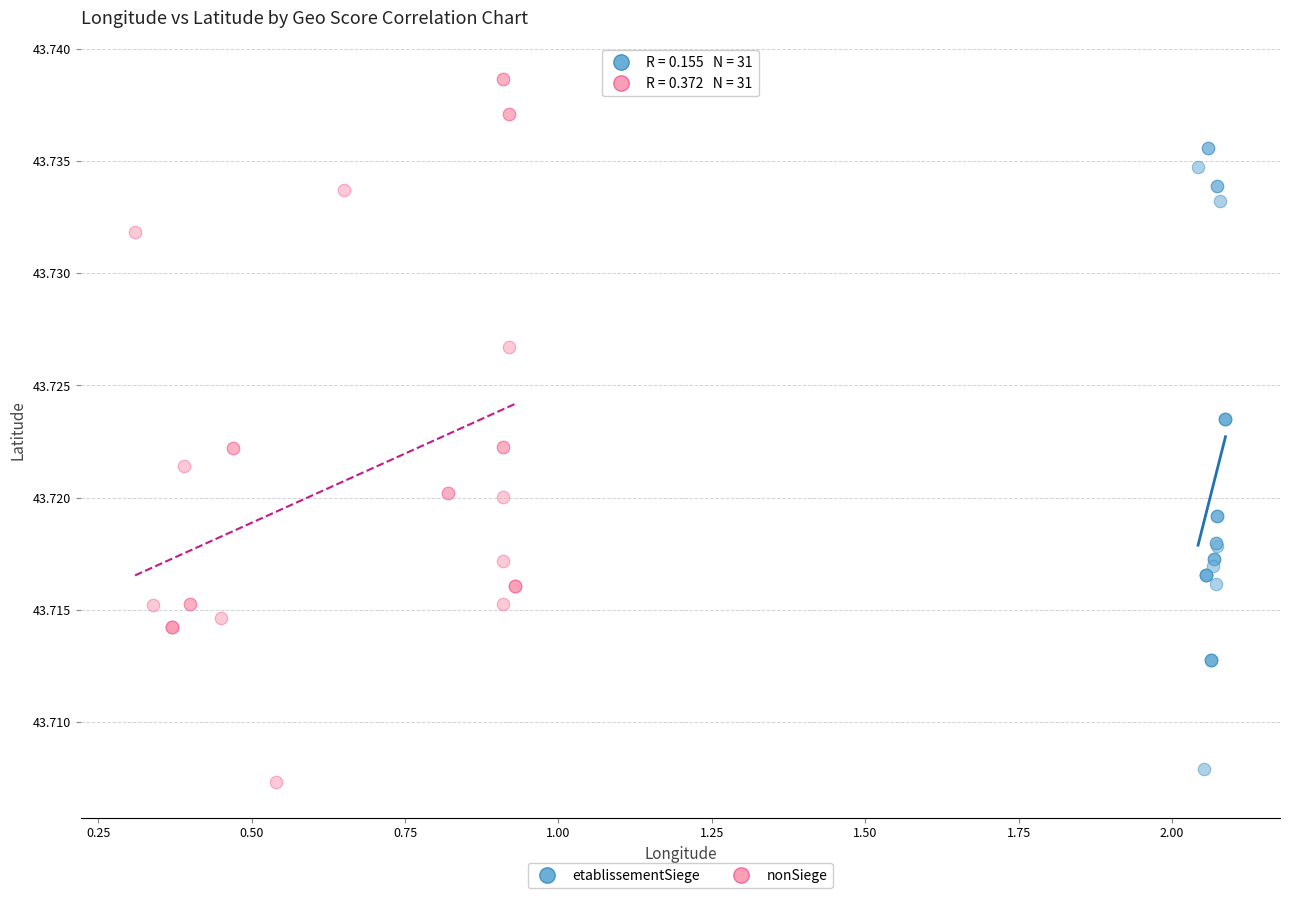

Which series contains the highest Y value?

nonSiege